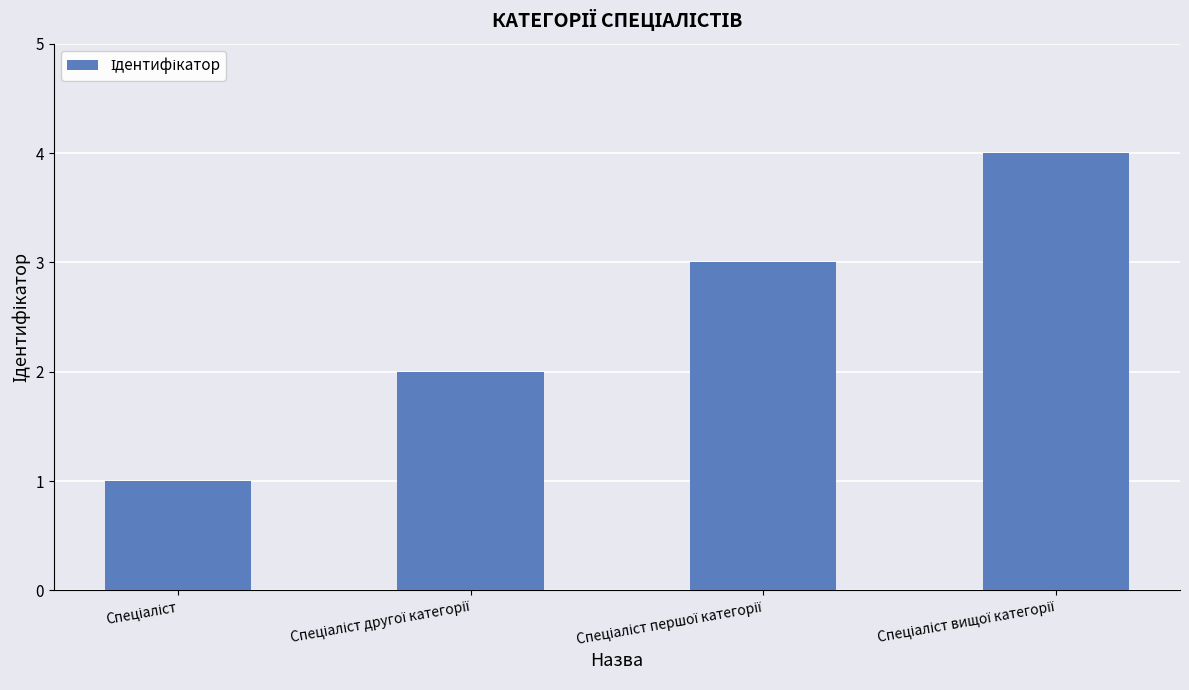

What is the maximum value shown in the chart?

4